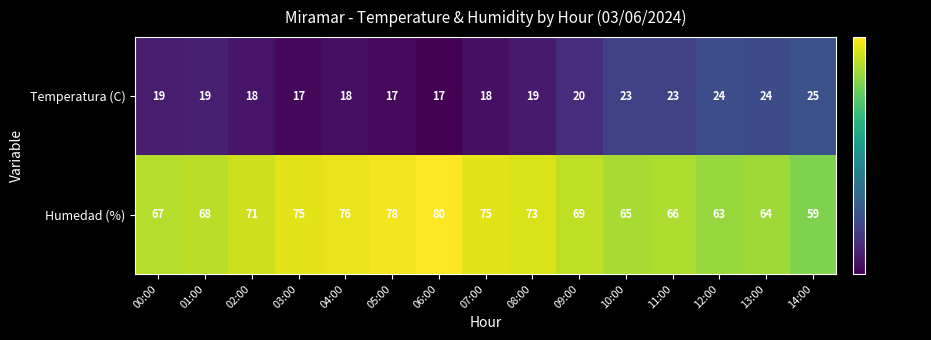

What is the sum of all Temperatura (C) values?

301